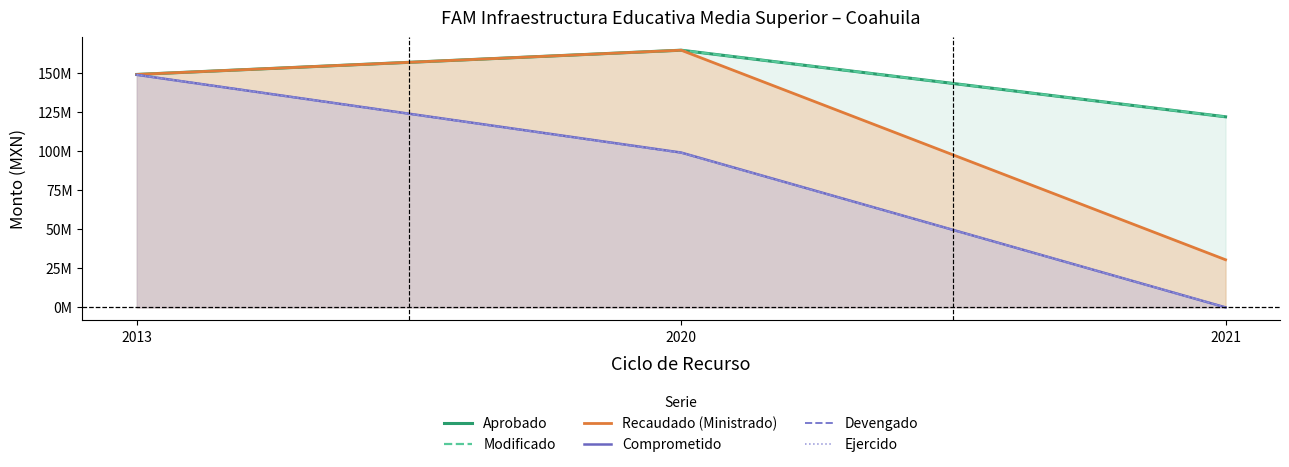

Which has a higher value, 2013 or 2021?

2013